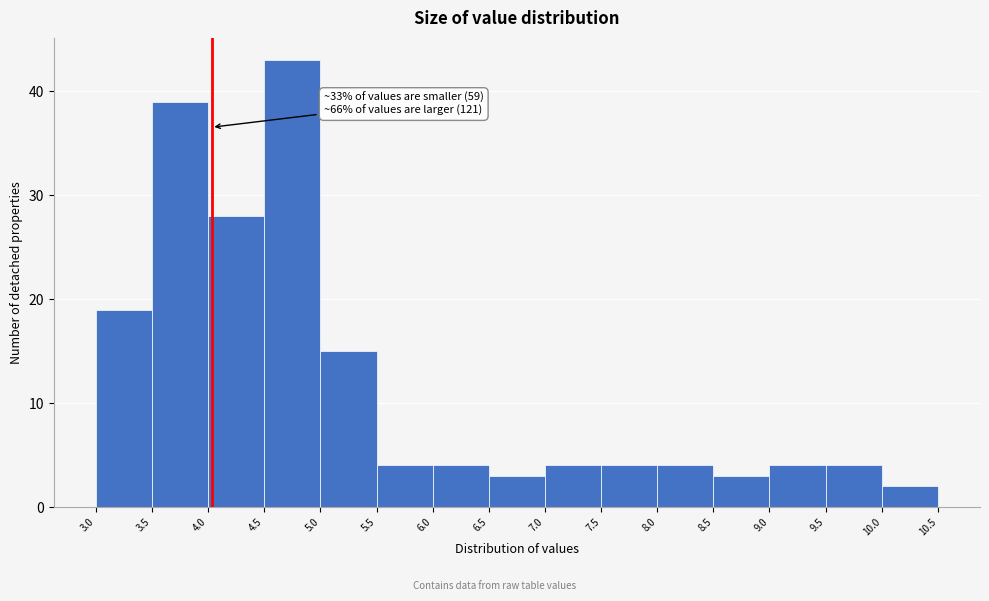

Over which range of the x-axis is the bar tallest?

4.5 to 5.0